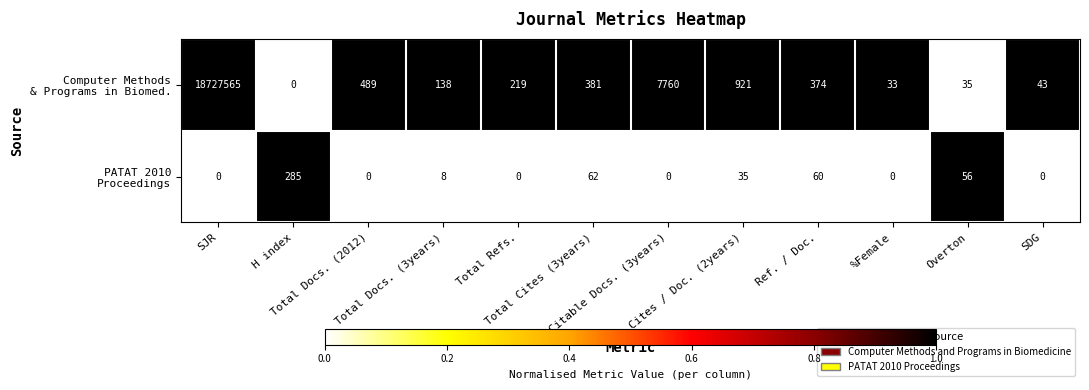

How many distinct data groups are displayed?

2